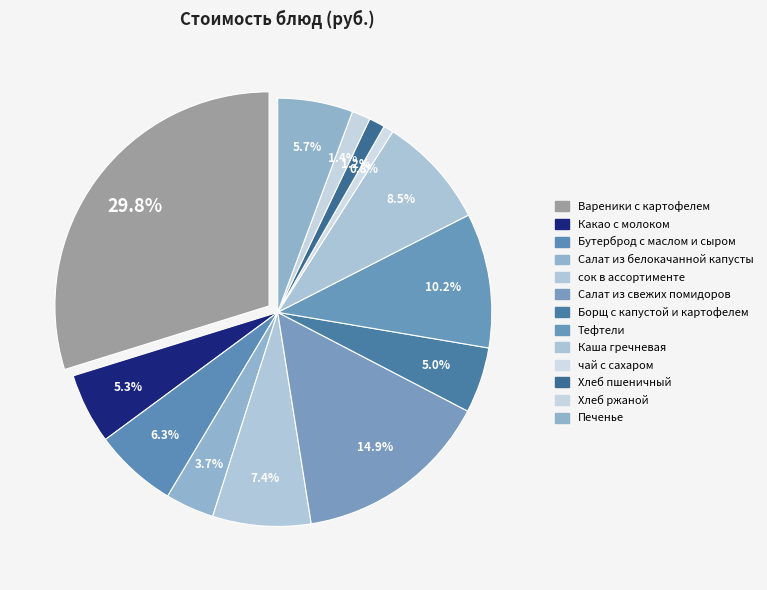

Rank the categories by value from highest to lowest.

Вареники с картофелем, Салат из свежих помидоров, Тефтели, Каша гречневая, сок в ассортименте, Бутерброд с маслом и сыром, Печенье, Какао с молоком, Борщ с капустой и картофелем, Салат из белокачанной капусты, Хлеб ржаной, Хлеб пшеничный, чай с сахаром